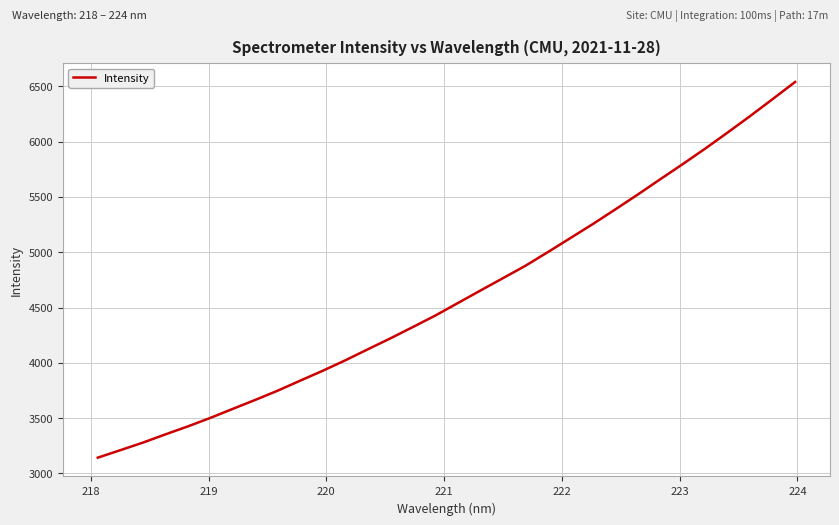

How many lines are shown in the chart?

1